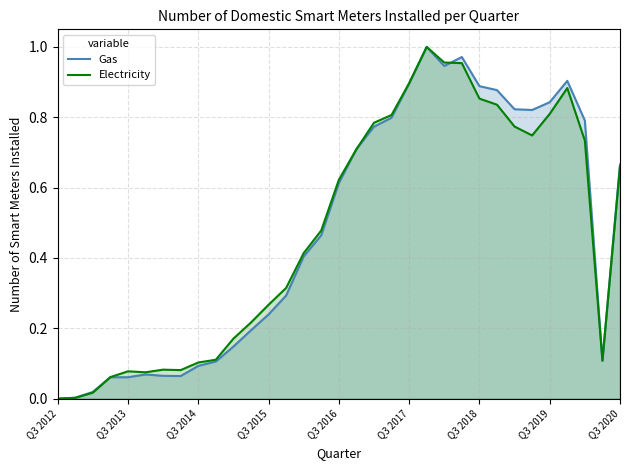

How many interior local valleys does the Gas series have?

4